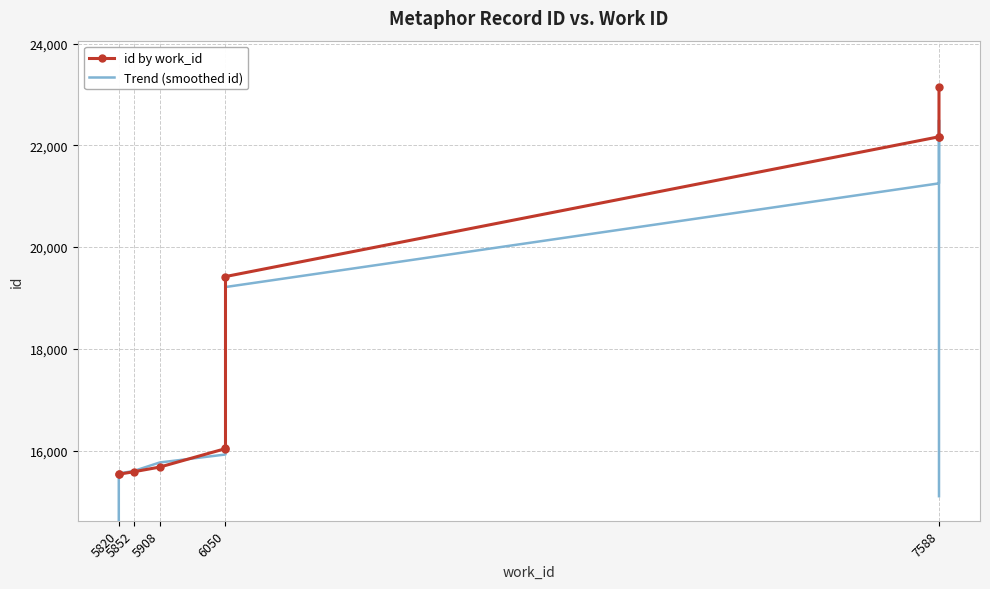

What is the difference between the id by work_id values at 5852 and 6050?

3837.0